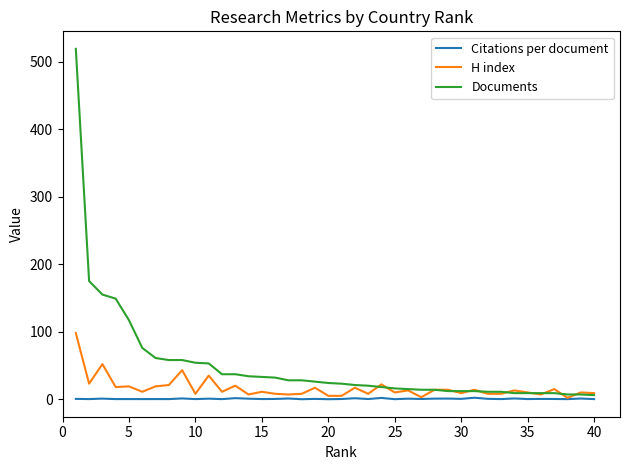

Which series has the largest range (max minus min)?

Documents